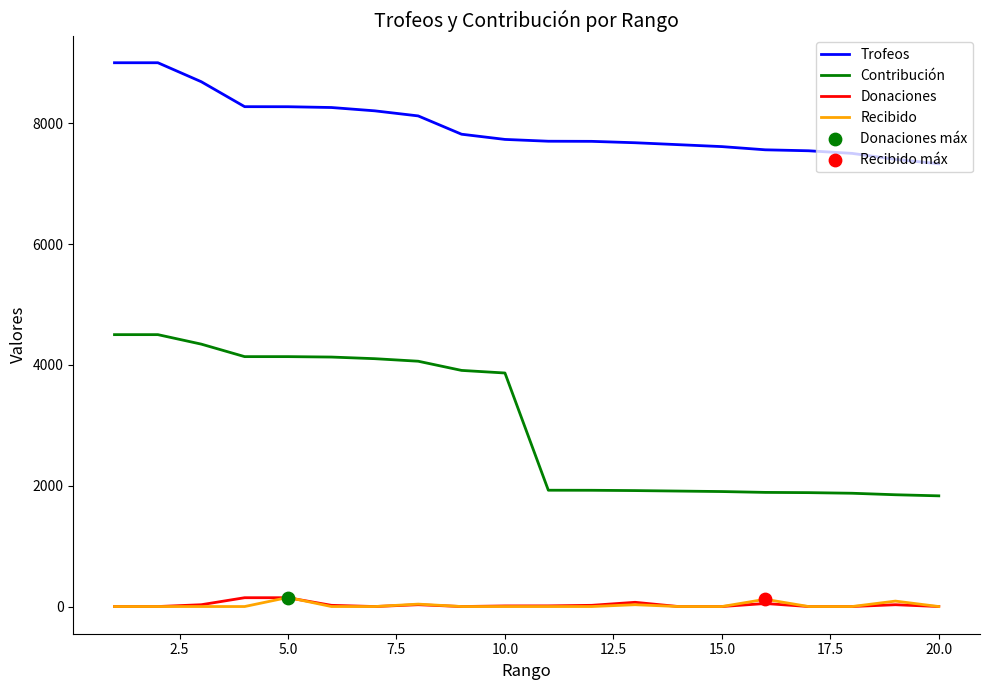

Which series has the largest total across all categories?

Trofeos